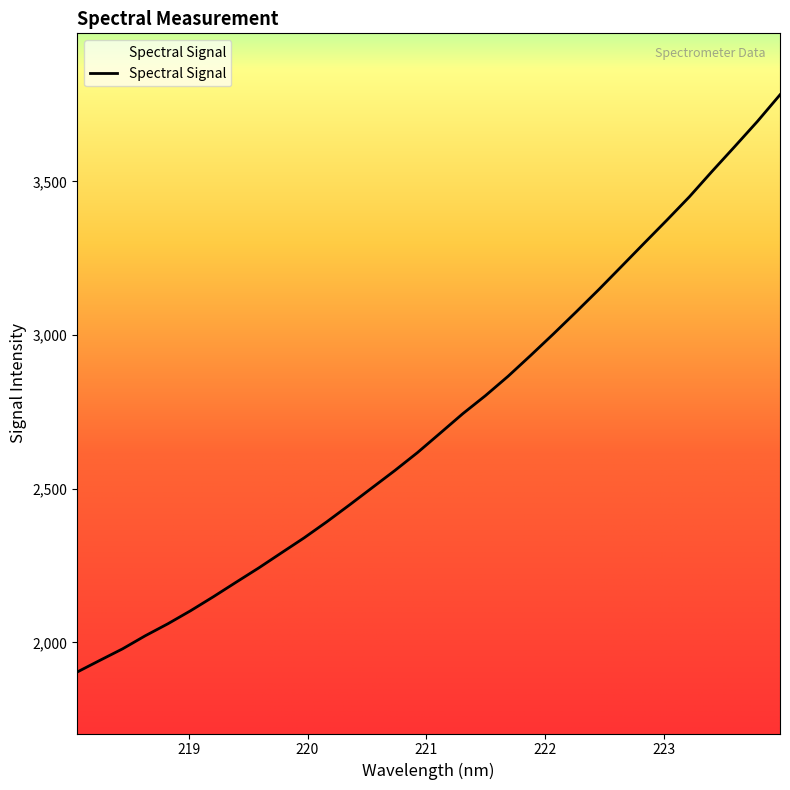

What is the minimum value shown in the chart?

1903.5